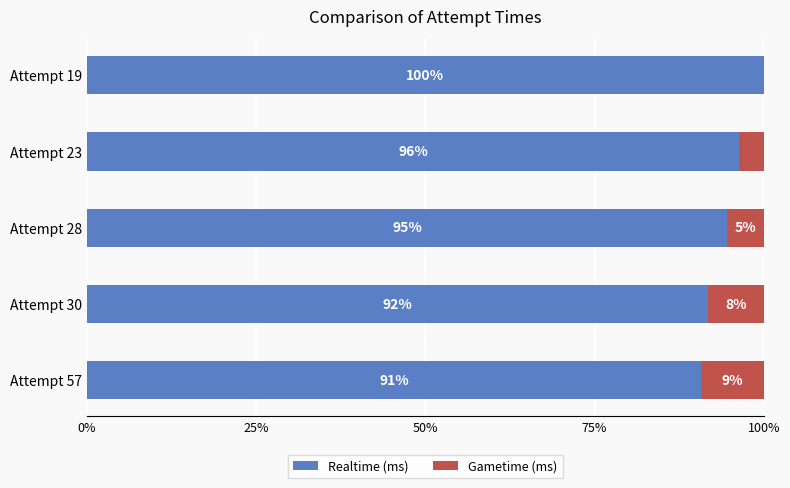

What is the average value of the Realtime (ms) series?

94.7